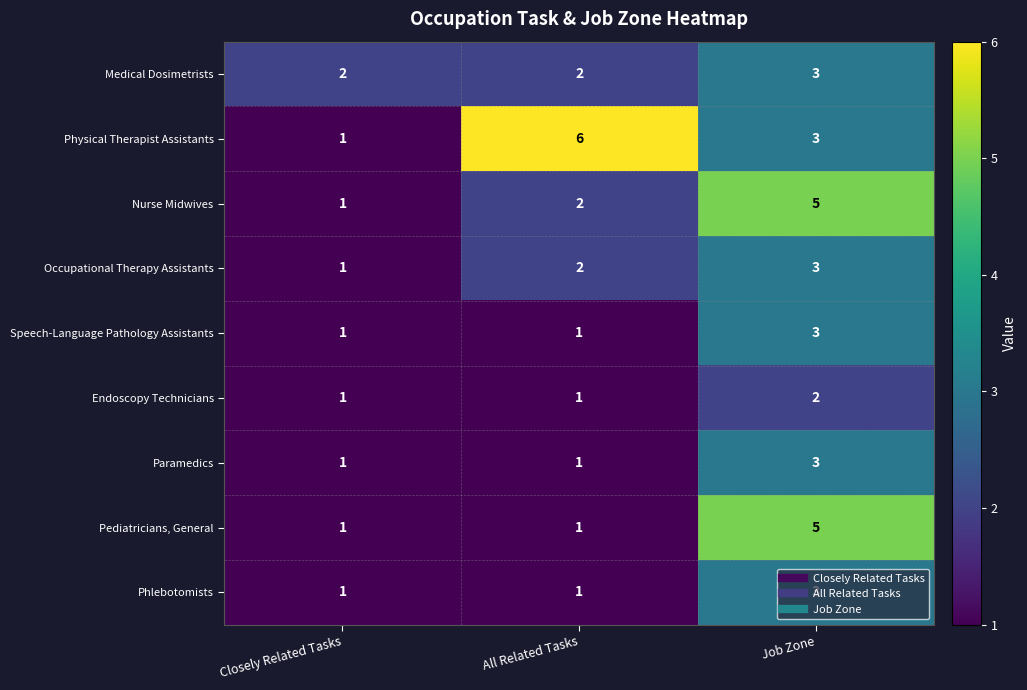

At how many categories does at least one series exceed 4?

2